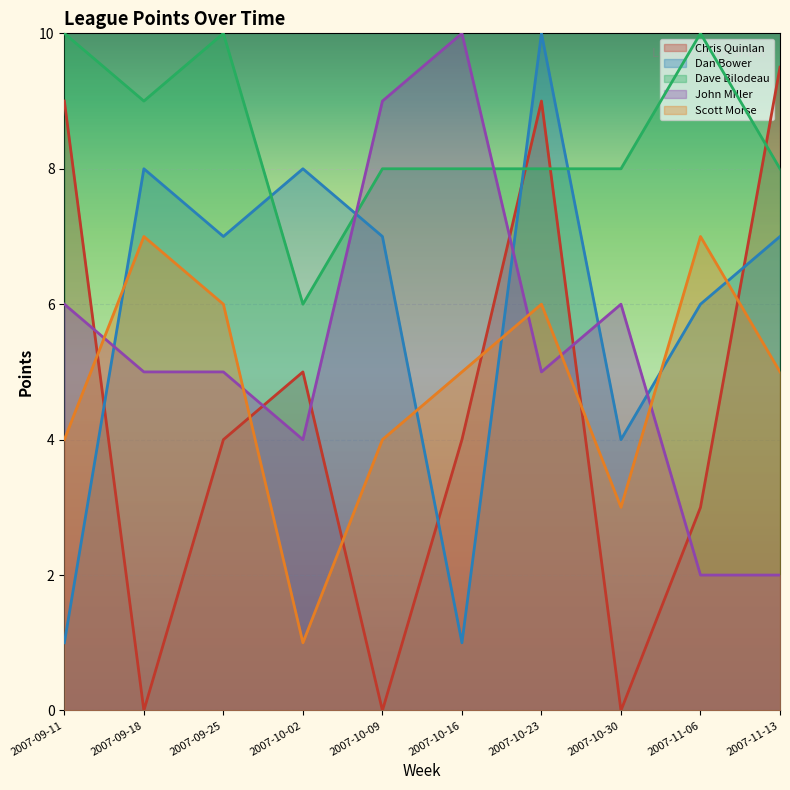

What is the highest value of the Dave Bilodeau series?

10.0